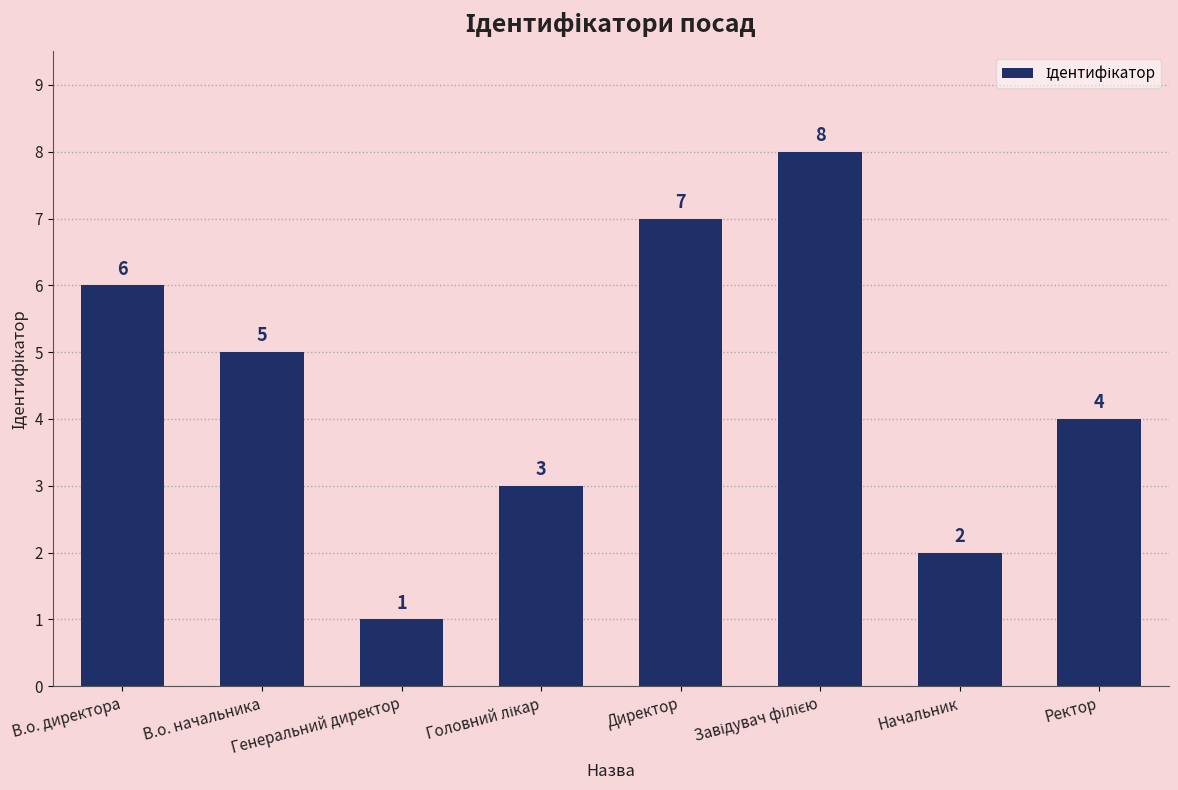

What is the ratio of the value at В.о. директора to the value at Ректор?

1.5